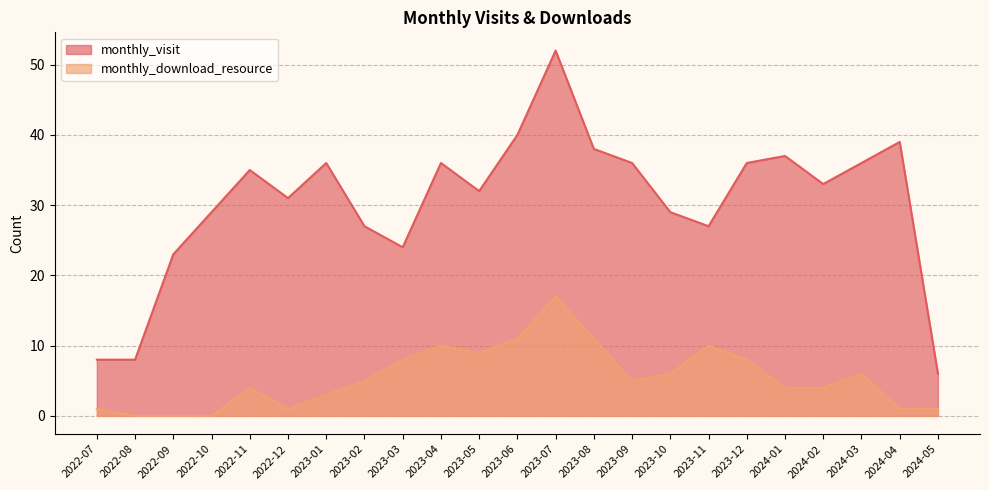

Where is the first local maximum for monthly_download_resource?

2022-11